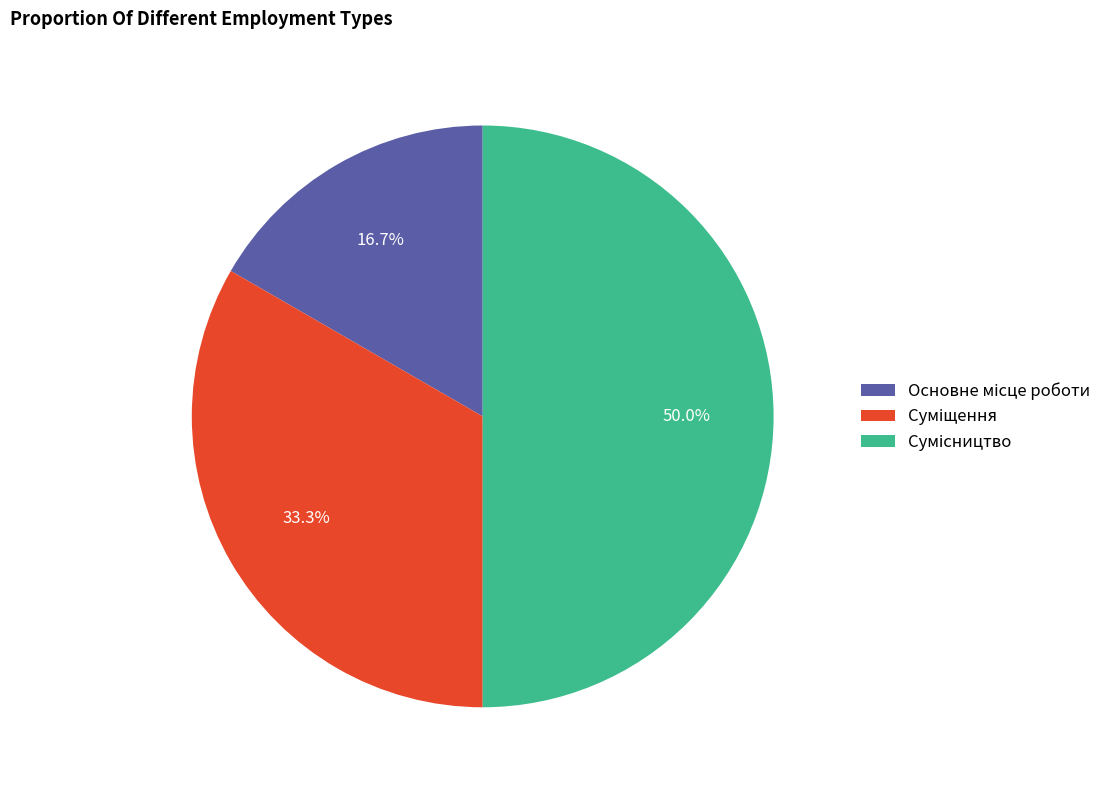

Combined, do Суміщення and Сумісництво account for over 50%?

Yes